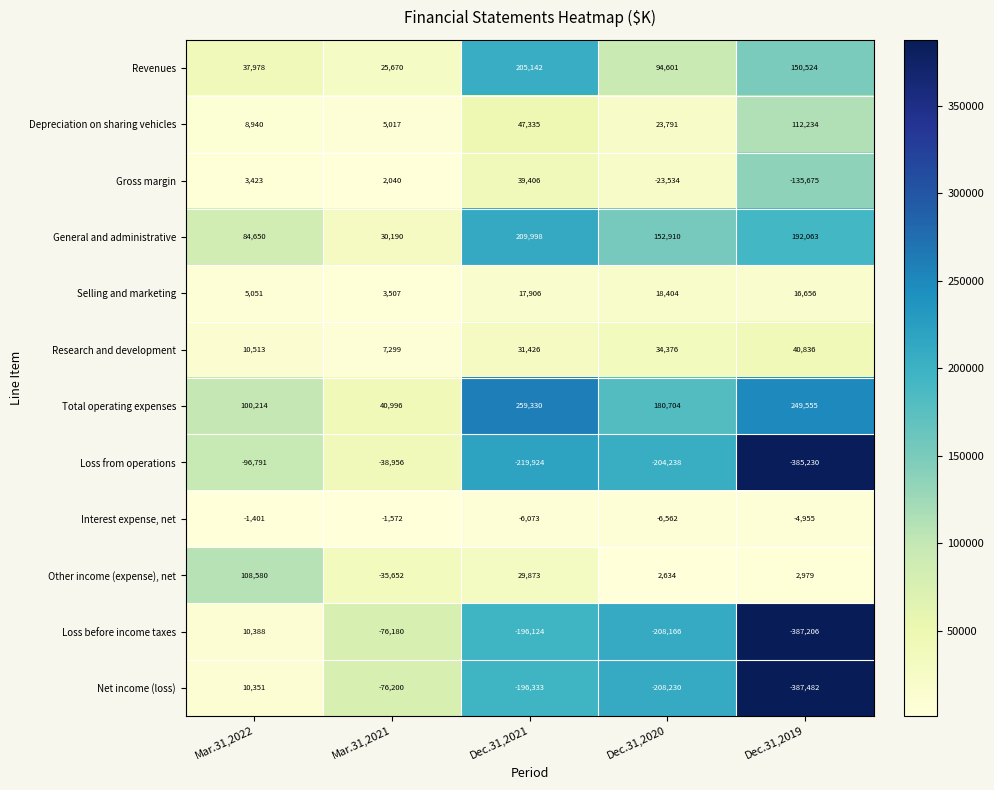

Where does the Gross margin series first go above 2040?

Mar.31,2022